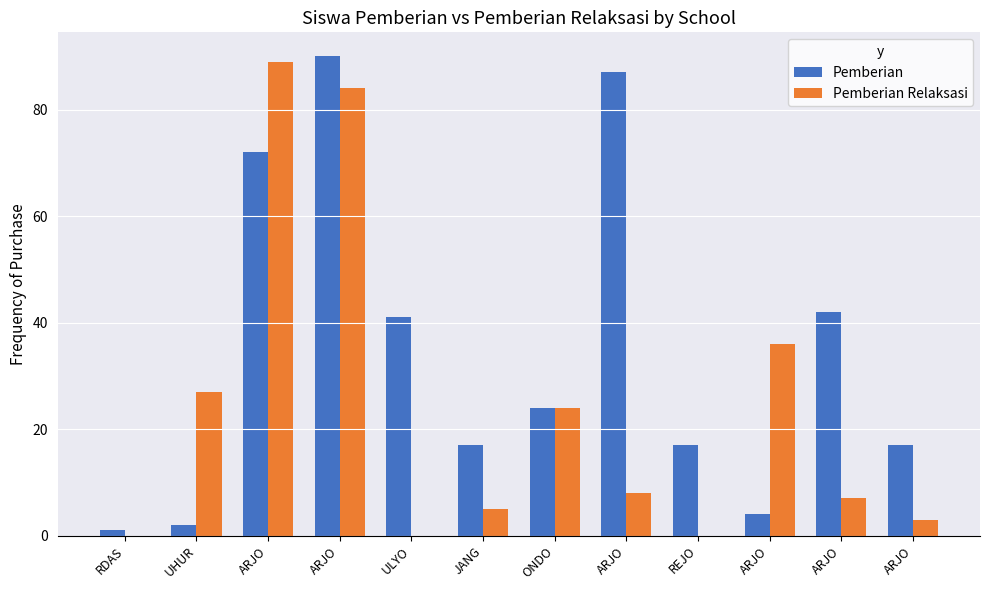

What is the average value of the Pemberian series?

34